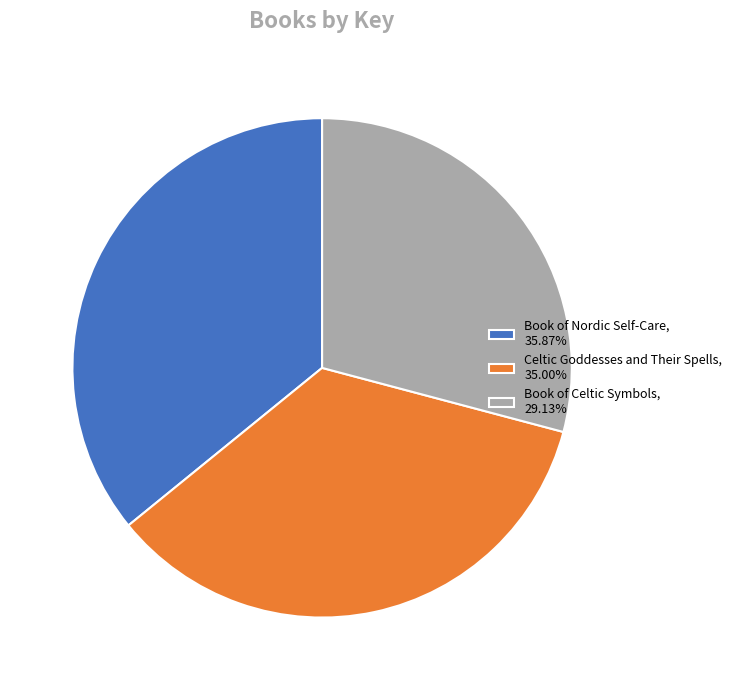

True or false: Book of Celtic Symbols accounts for 29% of the total.

True